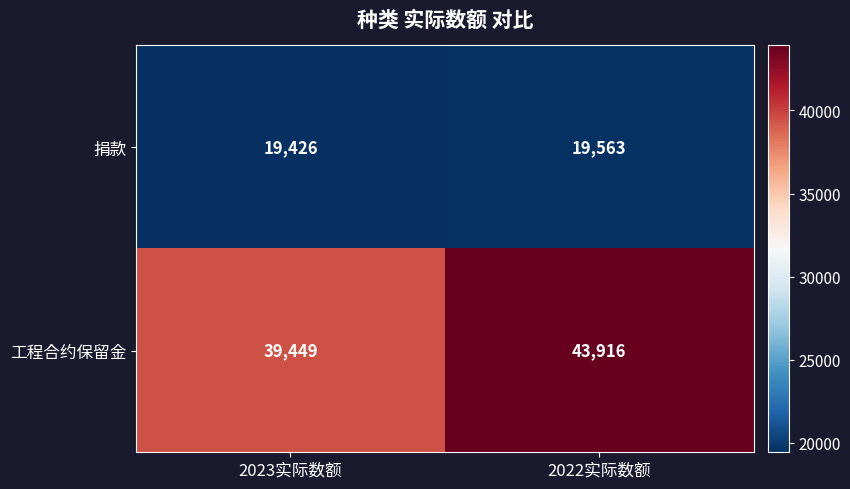

What is the smallest value displayed?

19426